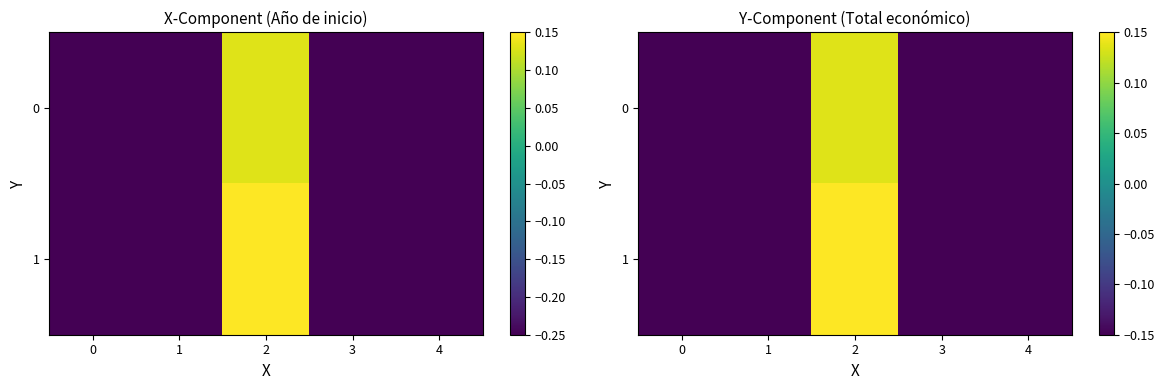

At which category is the sum across all series the highest?

2